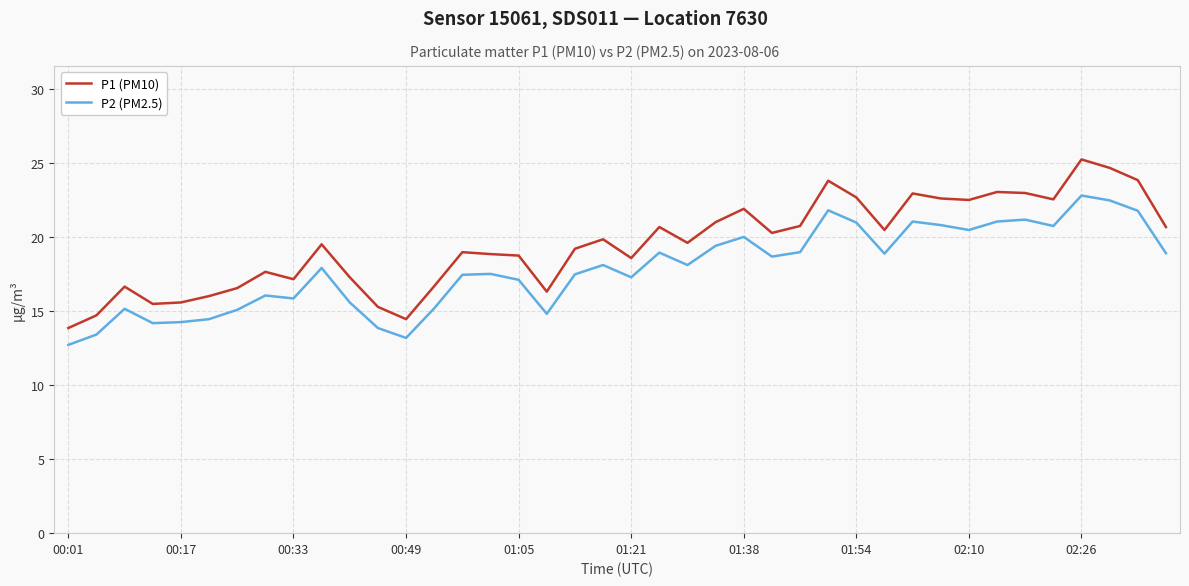

What is the minimum value for P1 (PM10)?

13.9